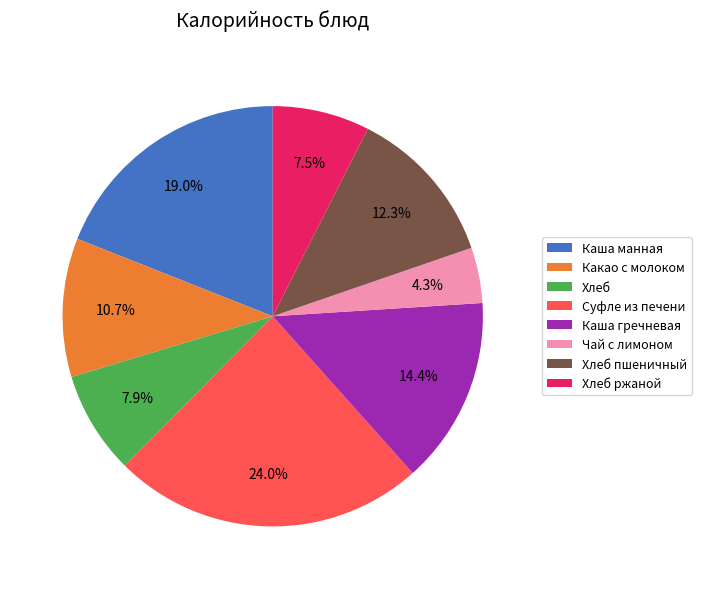

Which slice is the smallest?

Чай с лимоном